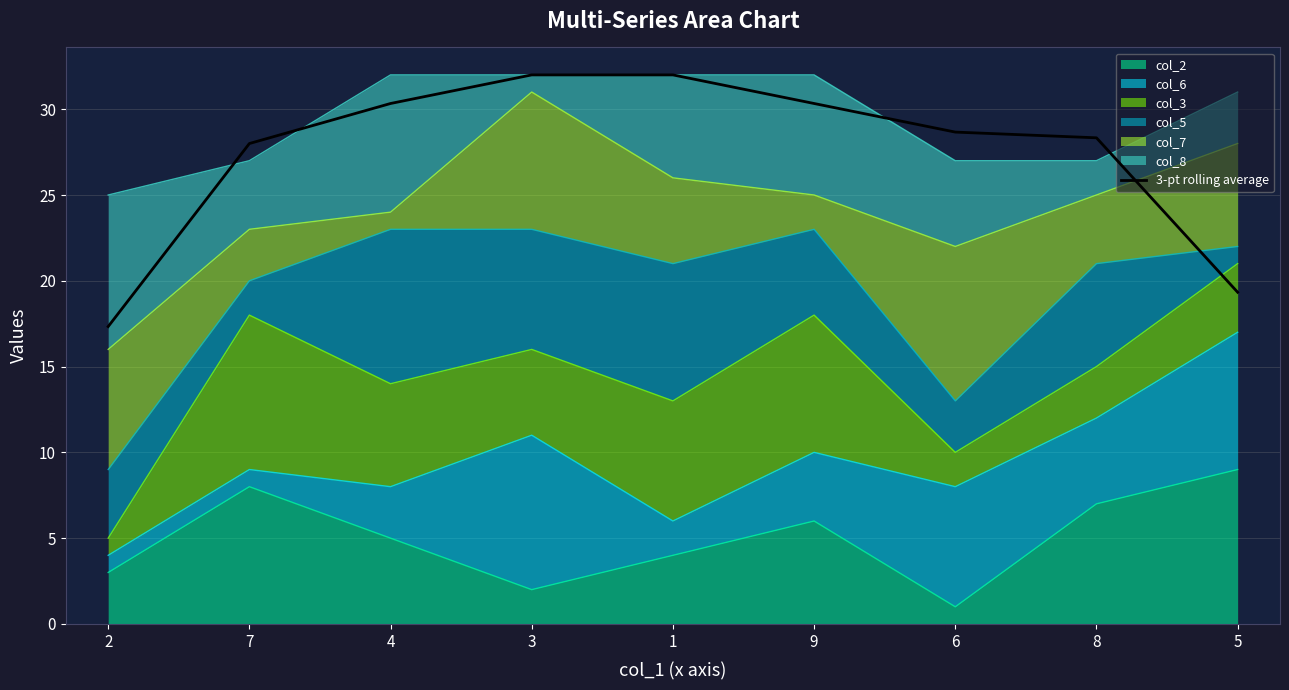

What is the difference between the maximum and minimum values?

14.7